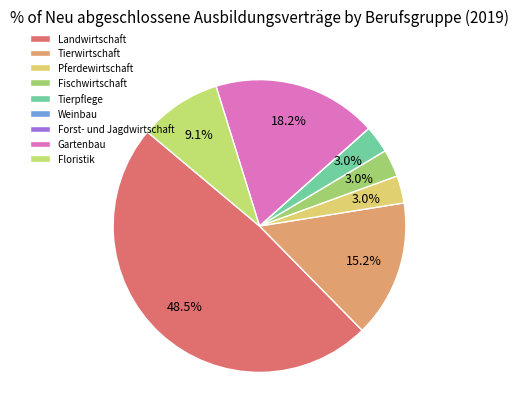

To the nearest percent, what percentage of the pie is Tierwirtschaft?

15%